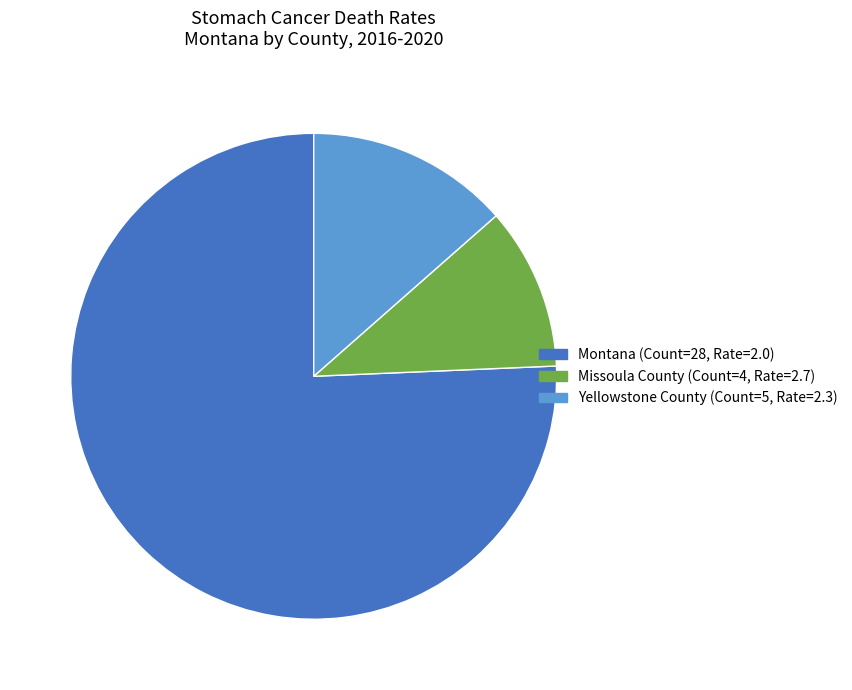

Which slice is the largest?

Montana